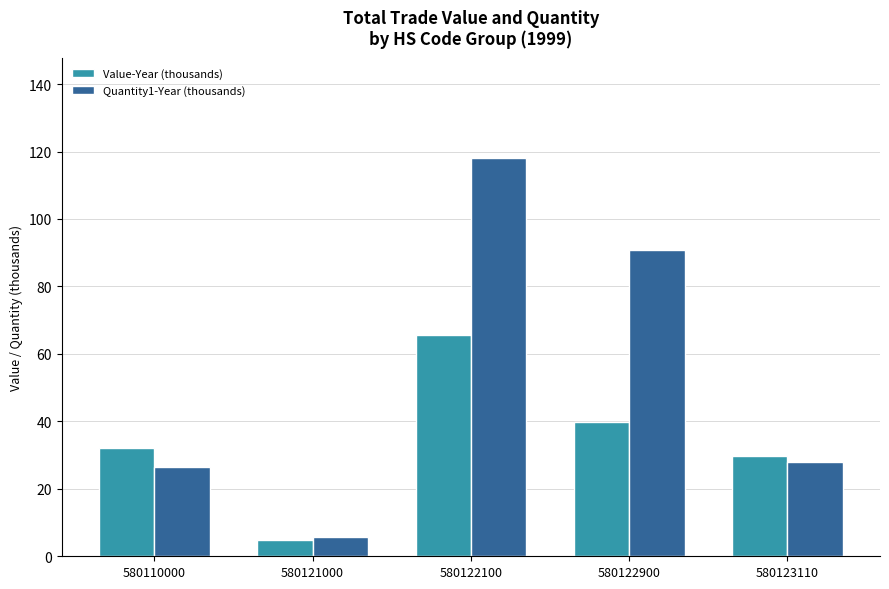

Reading left to right, extract all data points from this chart.

Value-Year (thousands): 580110000=32.0	580121000=4.7	580122100=65.7	580122900=39.9	580123110=29.9
Quantity1-Year (thousands): 580110000=26.4	580121000=5.8	580122100=118.1	580122900=90.9	580123110=28.0